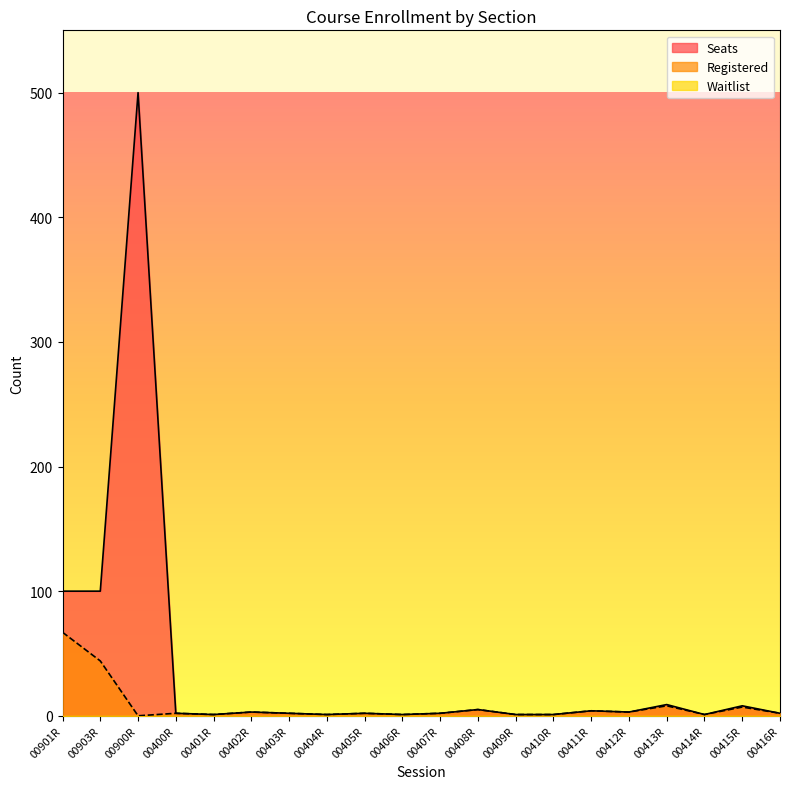

True or false: Registered has more than 2 points higher than both neighbors.

True